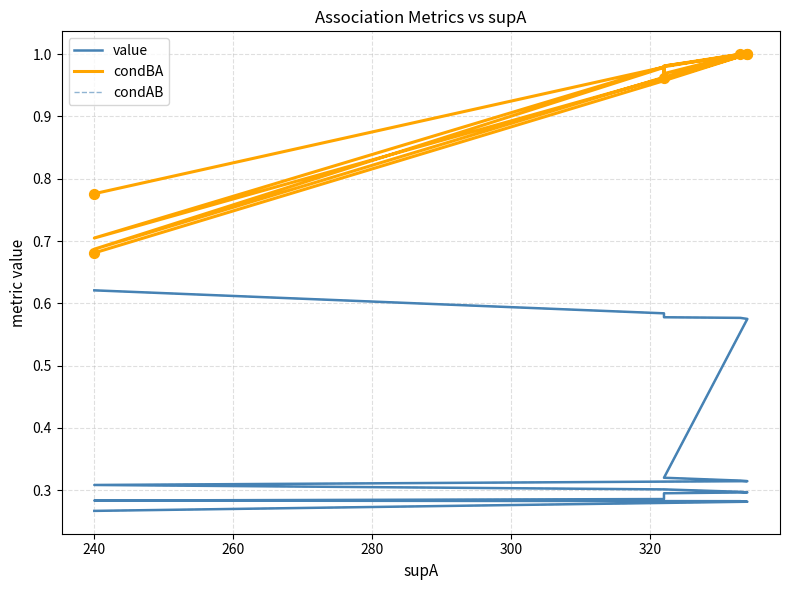

At how many categories does at least one series exceed 0?

20